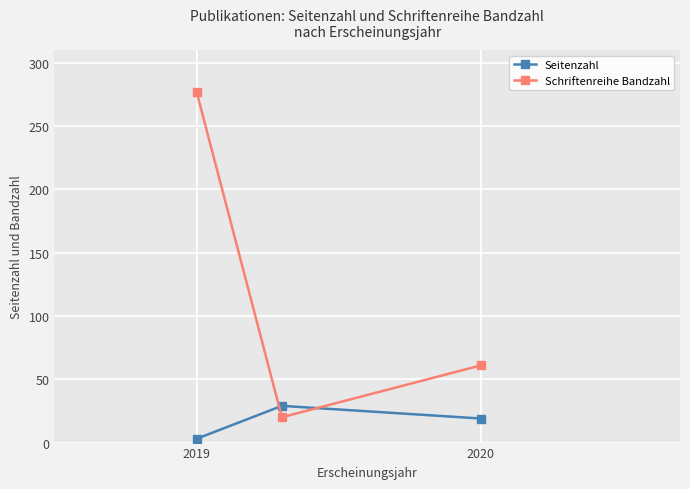

List the series in order of their peak value, lowest first.

Seitenzahl, Schriftenreihe Bandzahl